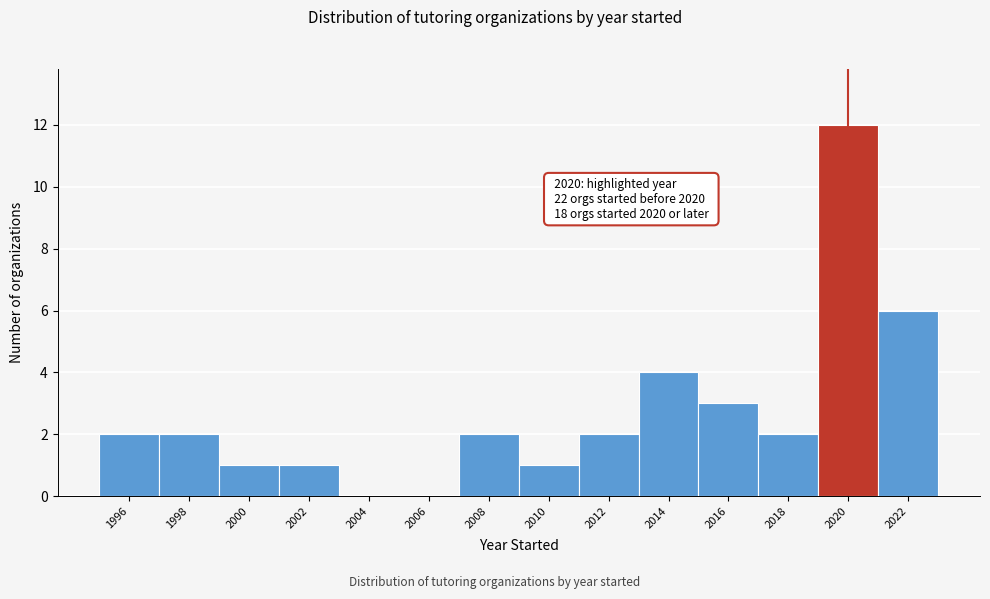

Reading left to right, transcribe all the data shown in this chart.

1996=2	1998=2	2000=1	2002=1	2004=0	2006=0	2008=2	2010=1	2012=2	2014=4	2016=3	2018=2	2020=12	2022=6